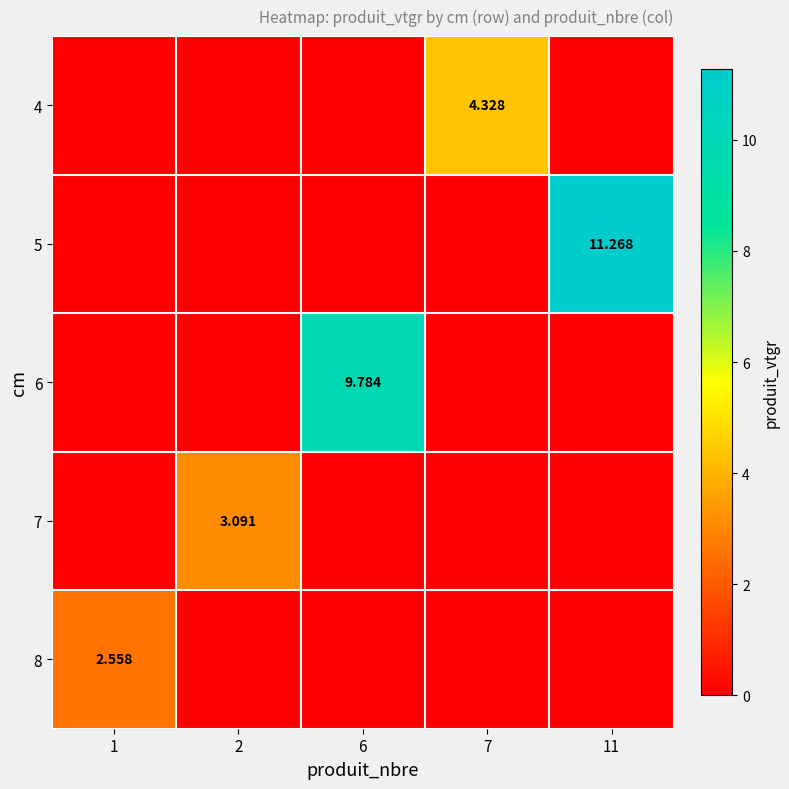

What is the maximum value for 4?

4.3